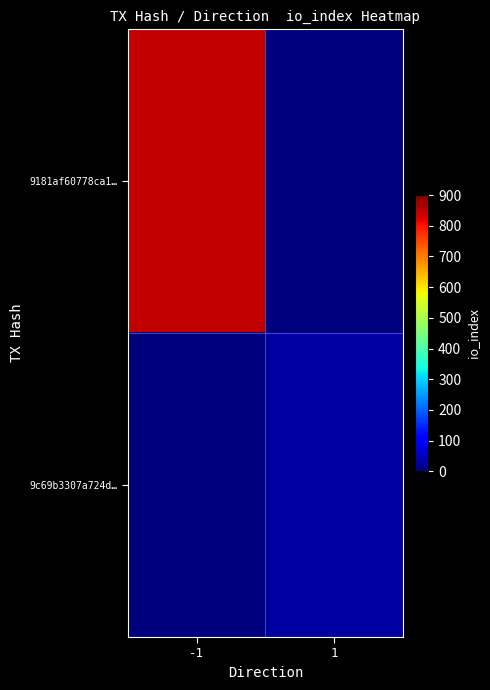

What is the spread (max minus min) of values at 1?

30